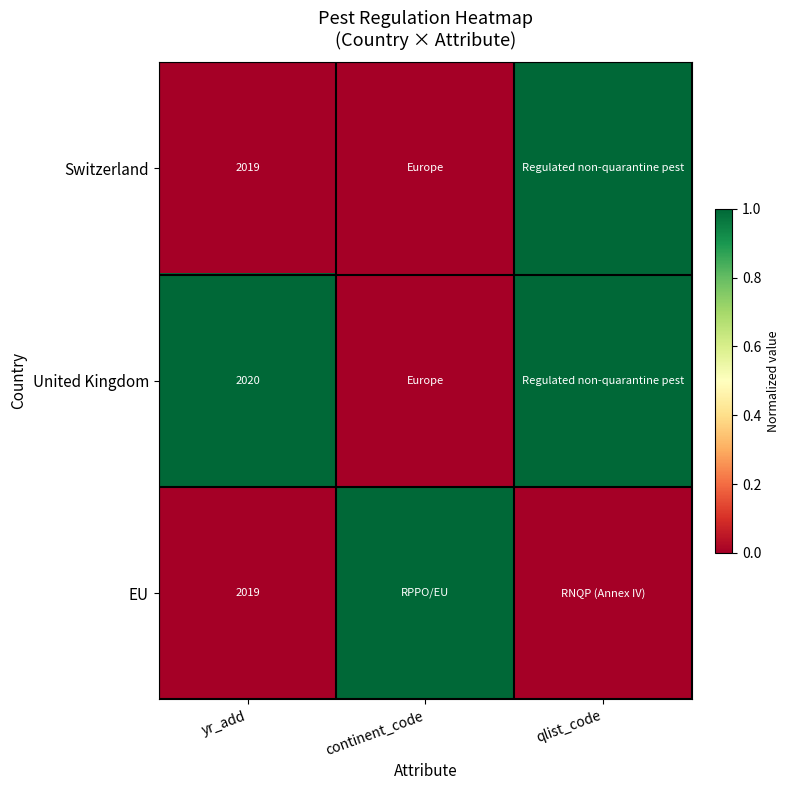

What is the total value across all series at qlist_code?

2.0